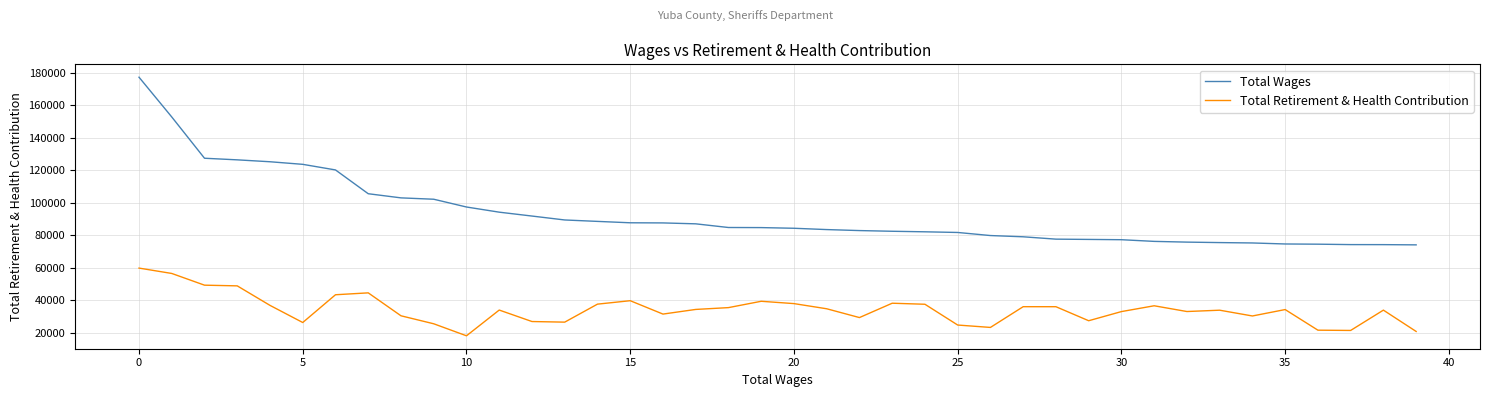

What is the difference between the maximum and minimum values in the Total Wages series?

103084